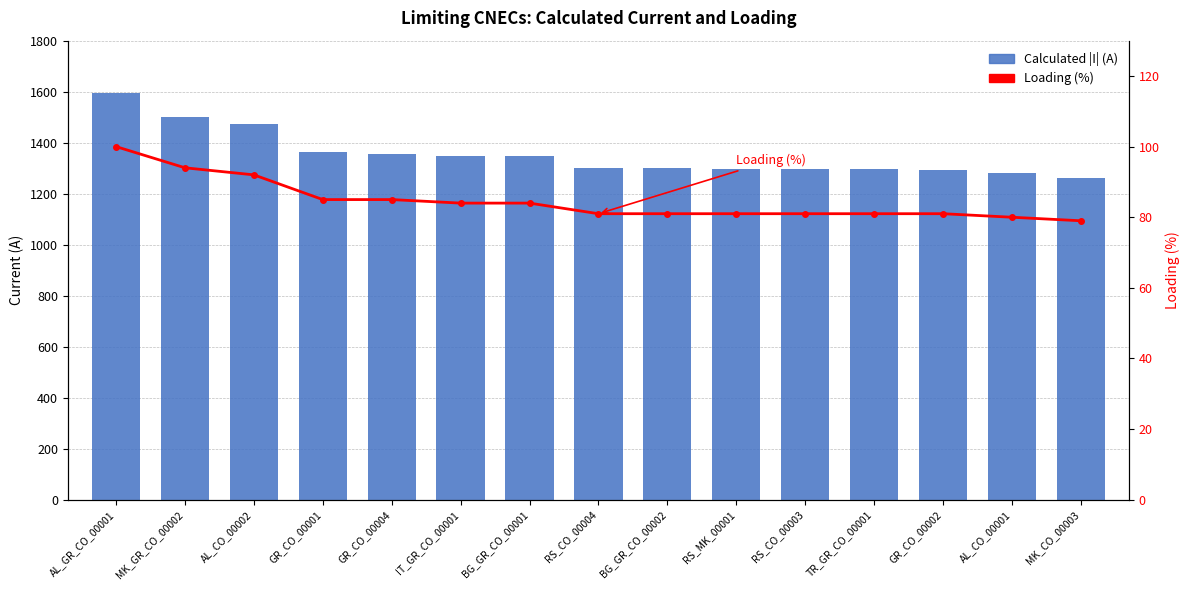

What is the difference between the Calculated |I| (A) values at GR_CO_00001 and BG_GR_CO_00002?

64